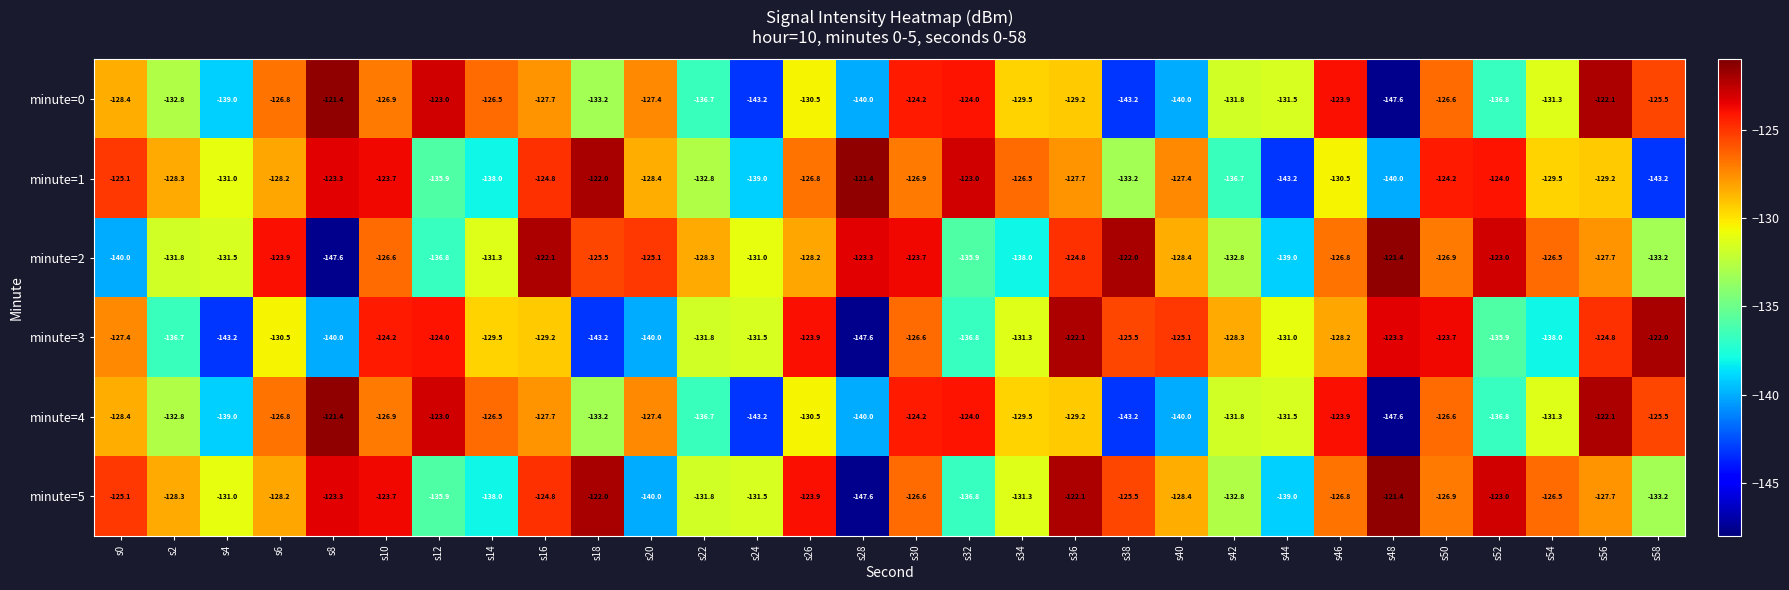

At which label does minute=0 first exceed -129?

s0